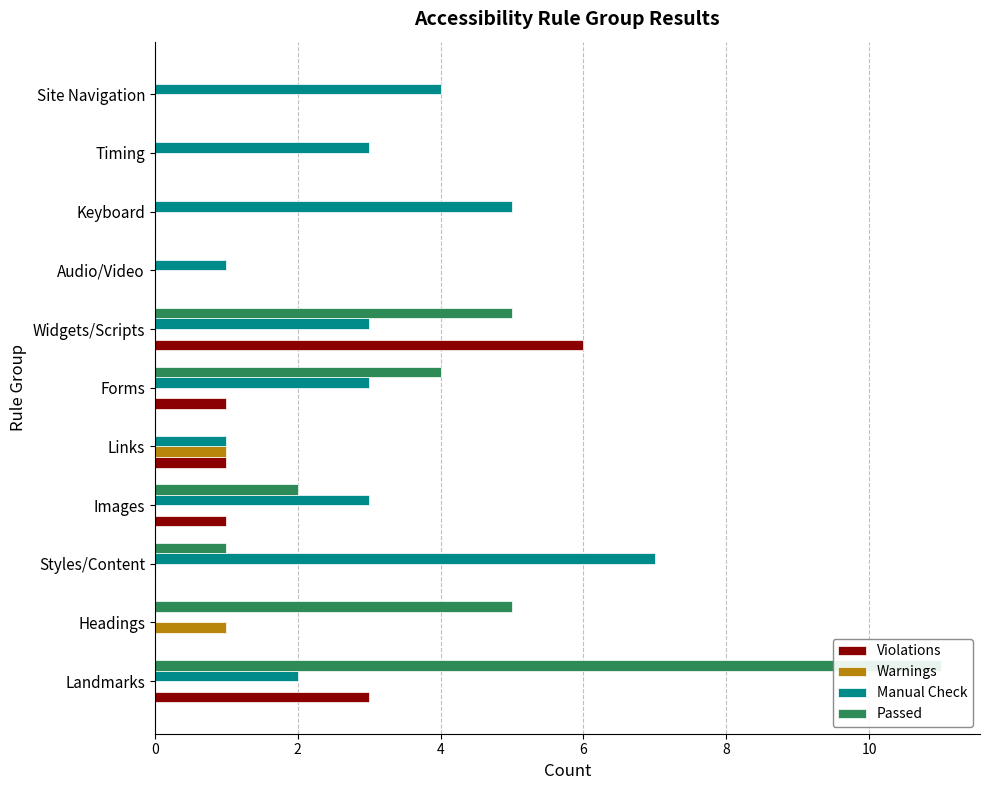

What is the difference between the second highest and second lowest values in the Warnings series?

1